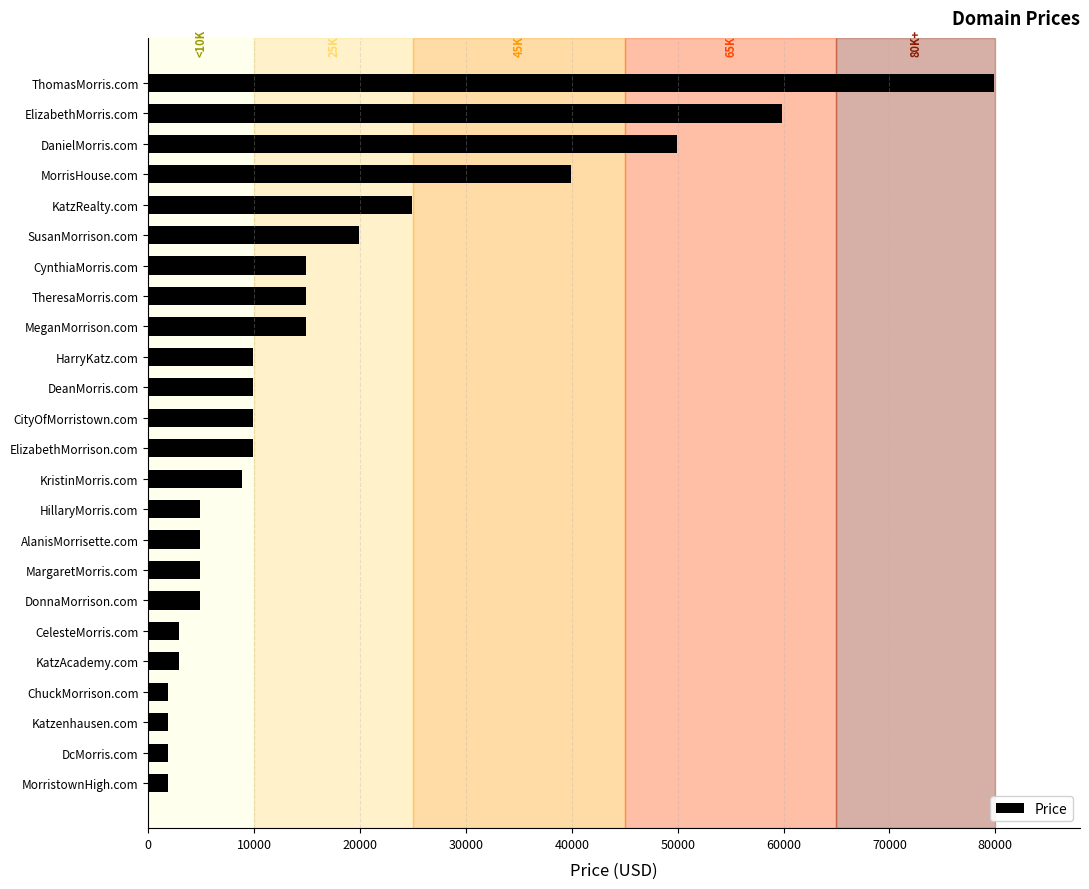

What is the ratio of the value at DonnaMorrison.com to the value at KatzAcademy.com?

1.7